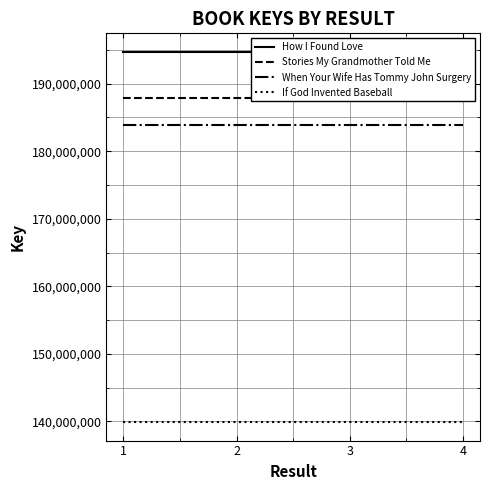

What is the maximum value shown in the chart?

194704341